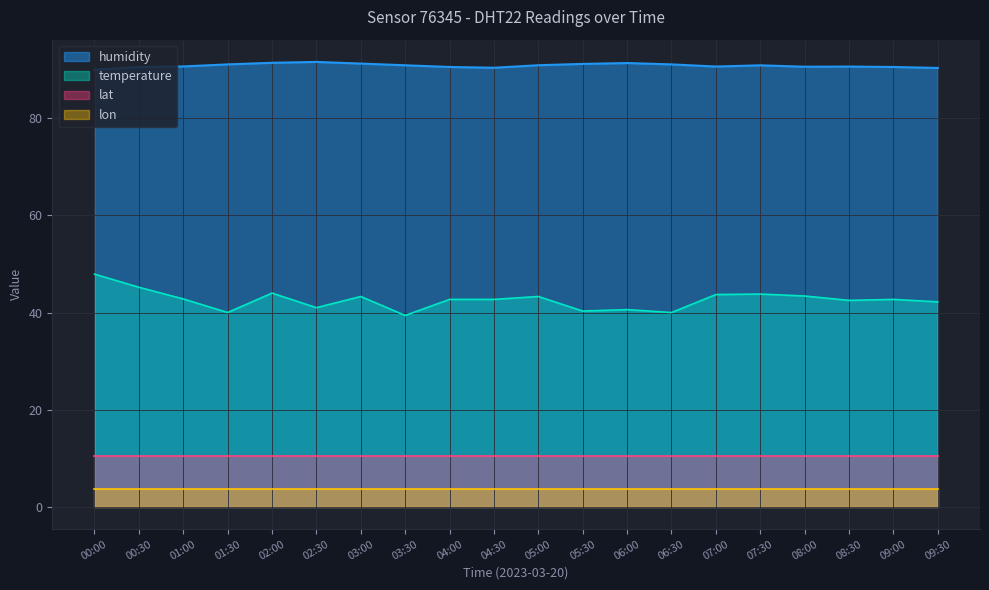

How many series are shown in this chart?

4